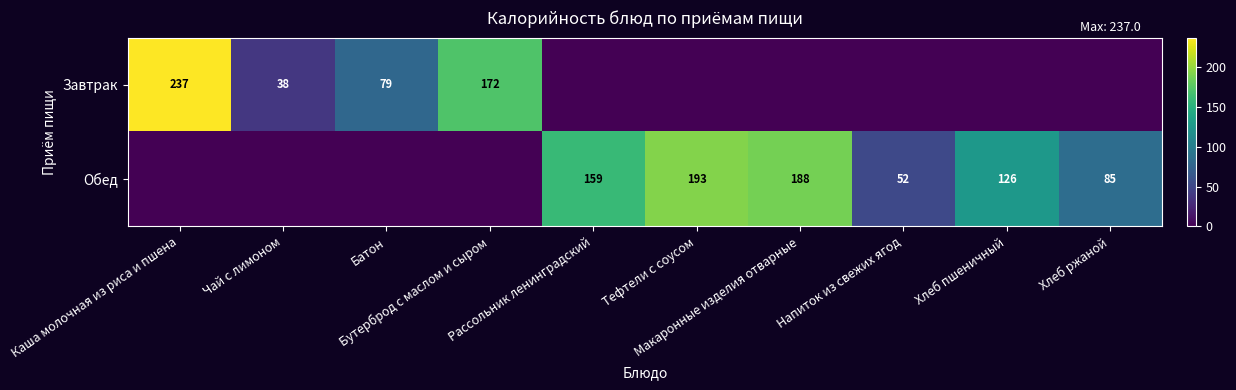

Rank the series by their average value, from highest to lowest.

Обед, Завтрак